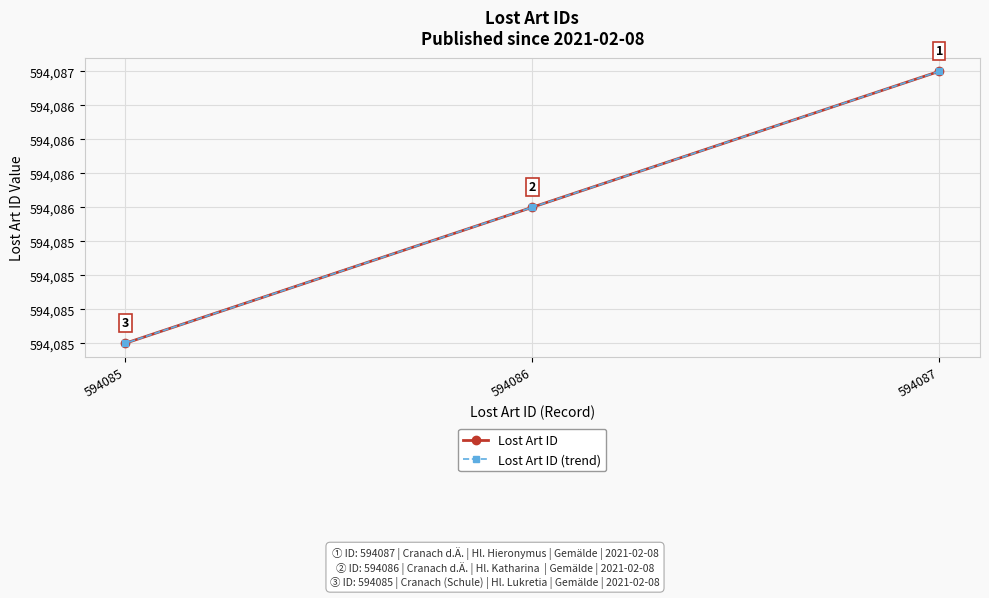

Rank the series by their maximum value, from highest to lowest.

Lost Art ID, Lost Art ID (trend)